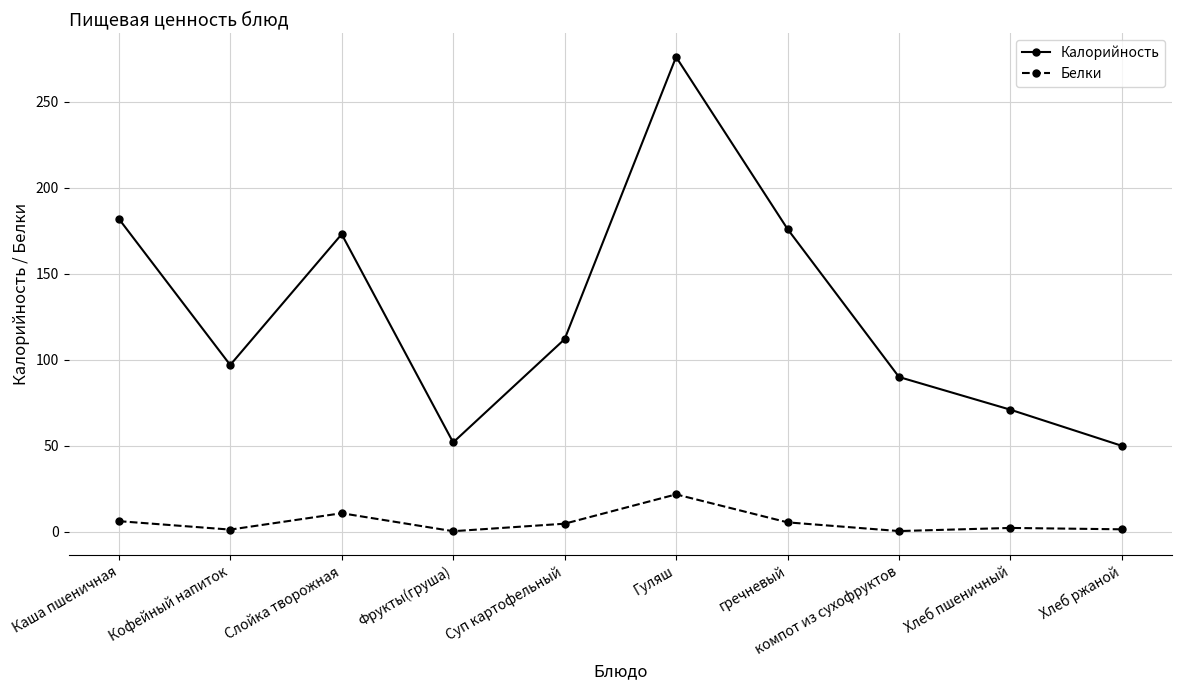

What is the label of the 8th point from the left?

компот из сухофруктов